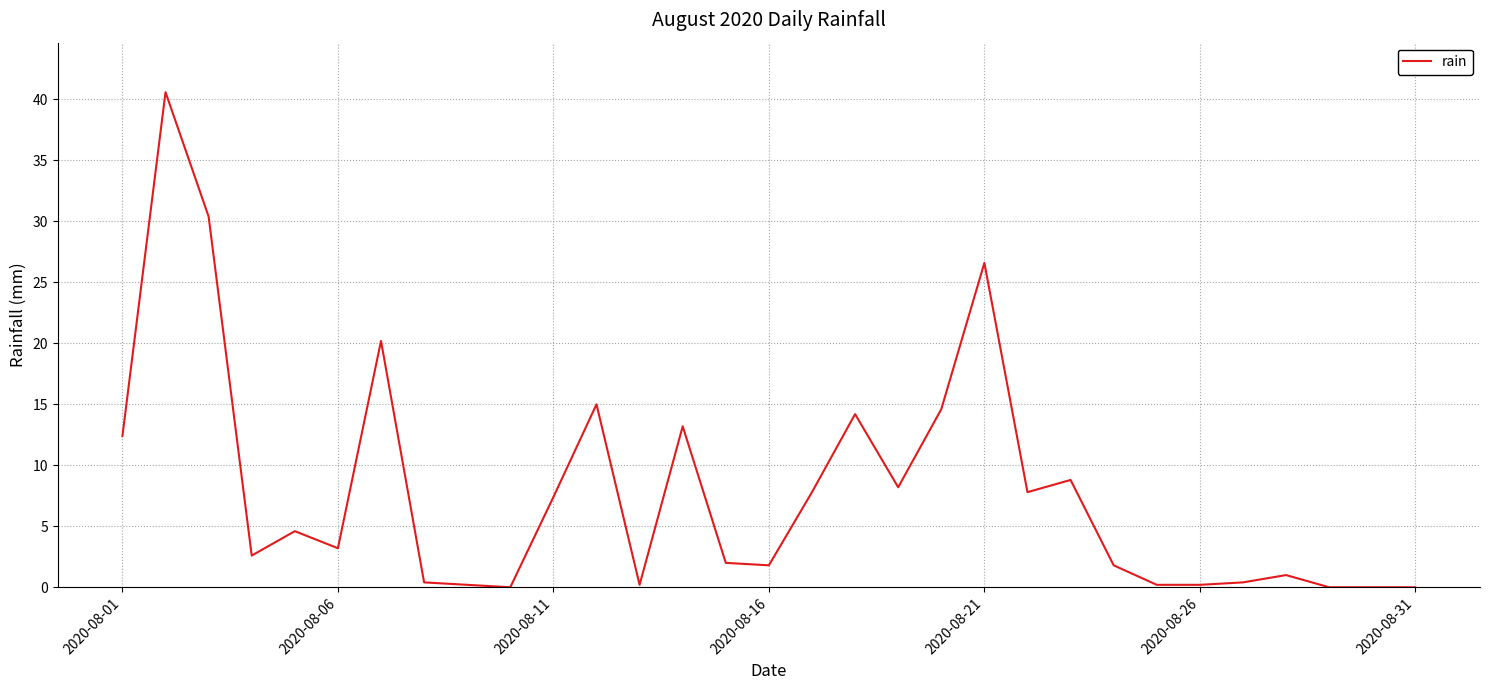

What is the difference between the maximum and minimum values?

40.6